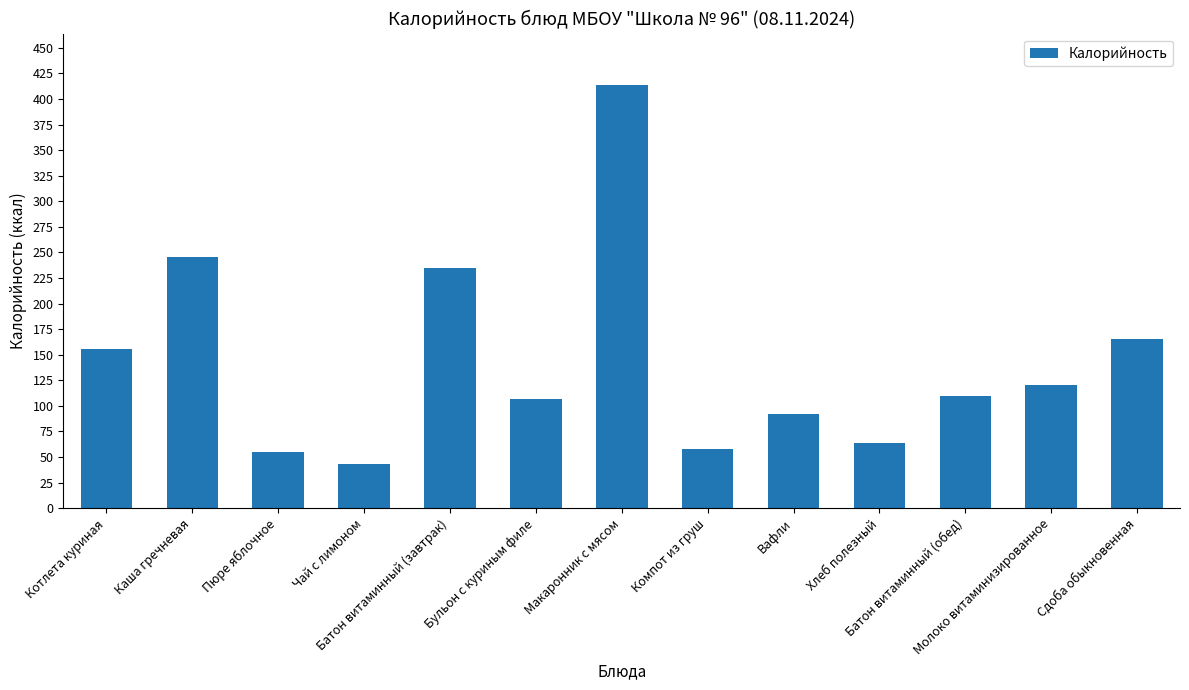

What is the minimum value shown in the chart?

43.0